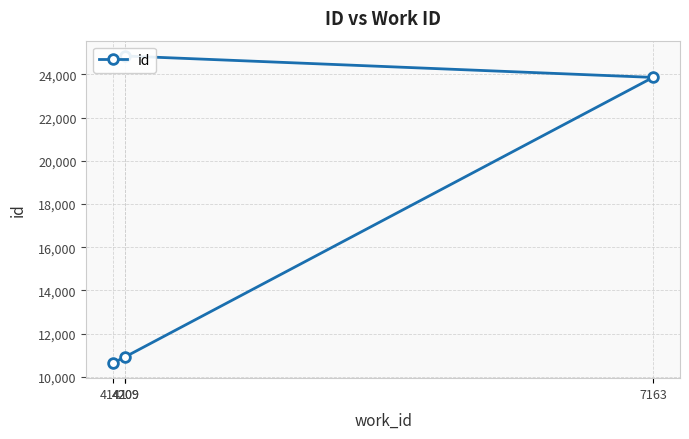

How many series are shown in this chart?

1